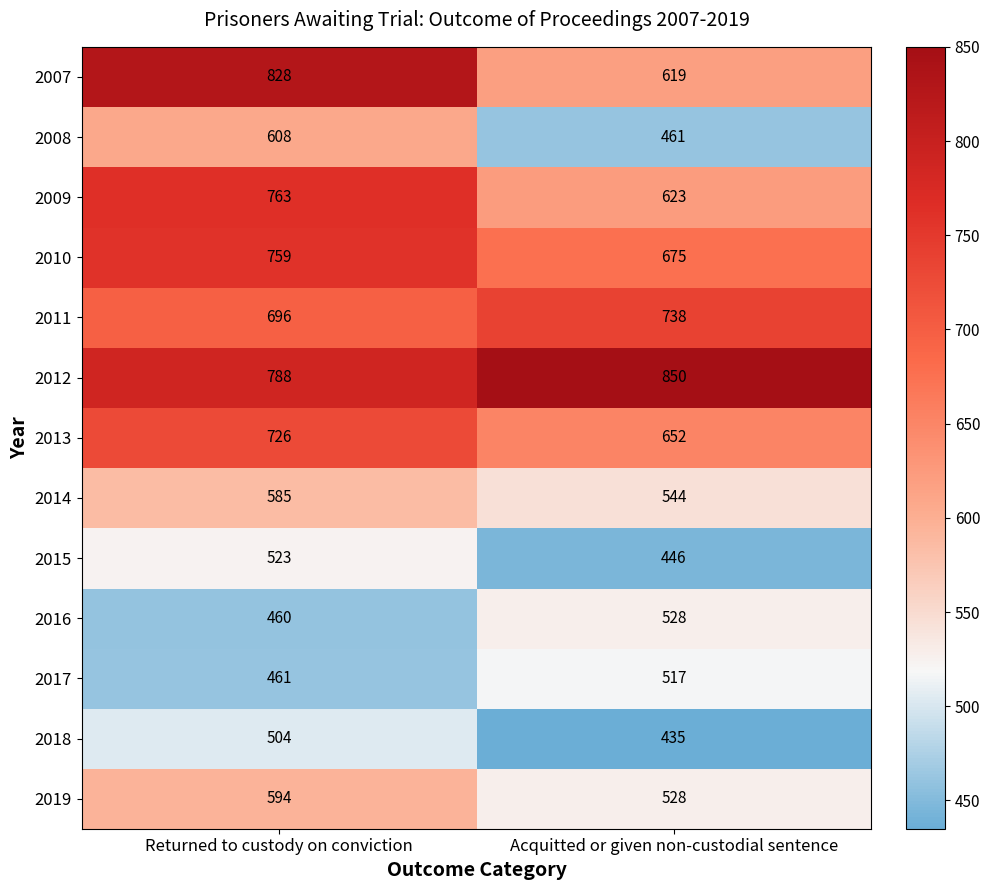

Reading left to right, what are all the values shown in this chart?

2007: Returned to custody on conviction=828	Acquitted or given non-custodial sentence=619
2008: Returned to custody on conviction=608	Acquitted or given non-custodial sentence=461
2009: Returned to custody on conviction=763	Acquitted or given non-custodial sentence=623
2010: Returned to custody on conviction=759	Acquitted or given non-custodial sentence=675
2011: Returned to custody on conviction=696	Acquitted or given non-custodial sentence=738
2012: Returned to custody on conviction=788	Acquitted or given non-custodial sentence=850
2013: Returned to custody on conviction=726	Acquitted or given non-custodial sentence=652
2014: Returned to custody on conviction=585	Acquitted or given non-custodial sentence=544
2015: Returned to custody on conviction=523	Acquitted or given non-custodial sentence=446
2016: Returned to custody on conviction=460	Acquitted or given non-custodial sentence=528
2017: Returned to custody on conviction=461	Acquitted or given non-custodial sentence=517
2018: Returned to custody on conviction=504	Acquitted or given non-custodial sentence=435
2019: Returned to custody on conviction=594	Acquitted or given non-custodial sentence=528